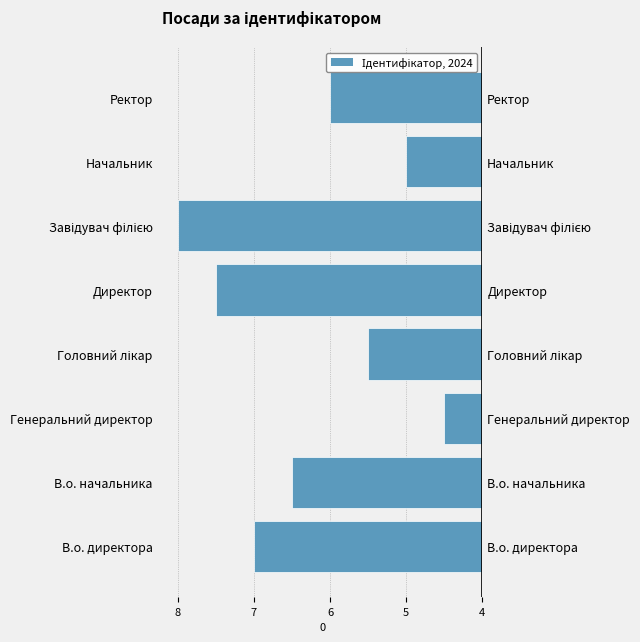

What is the difference between the values at В.о. начальника and Начальник?

3